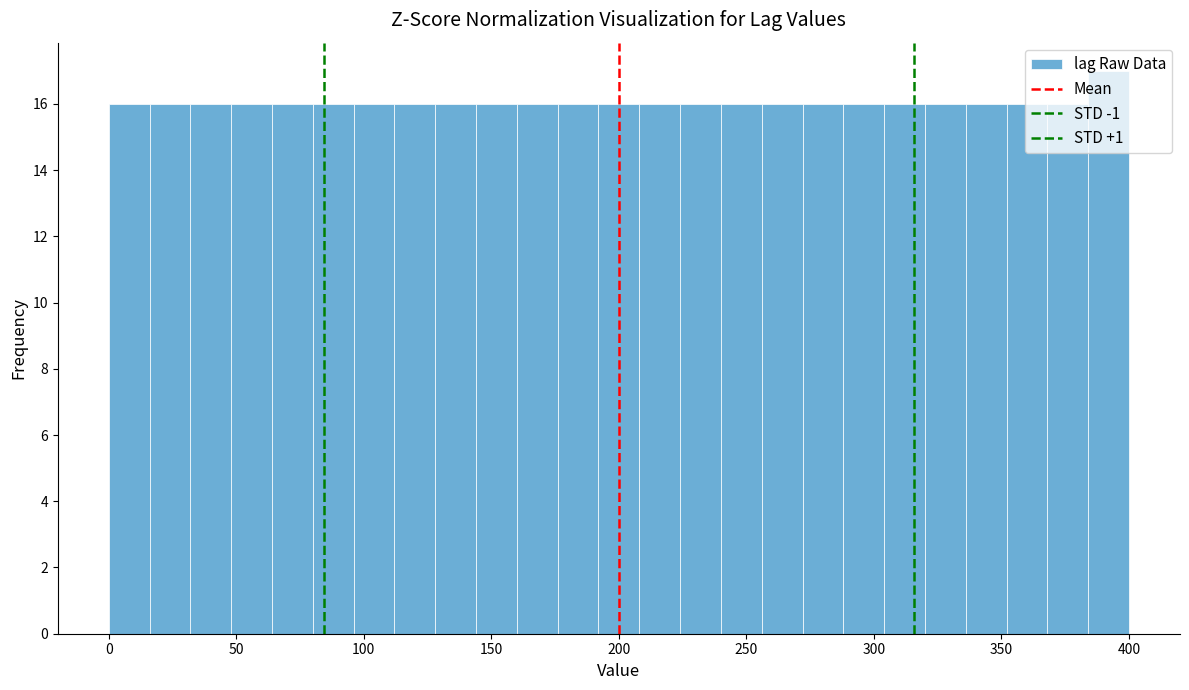

Around what value on the x-axis is the tallest bar? Give the approximate position of its centre, as read against the axis.

390